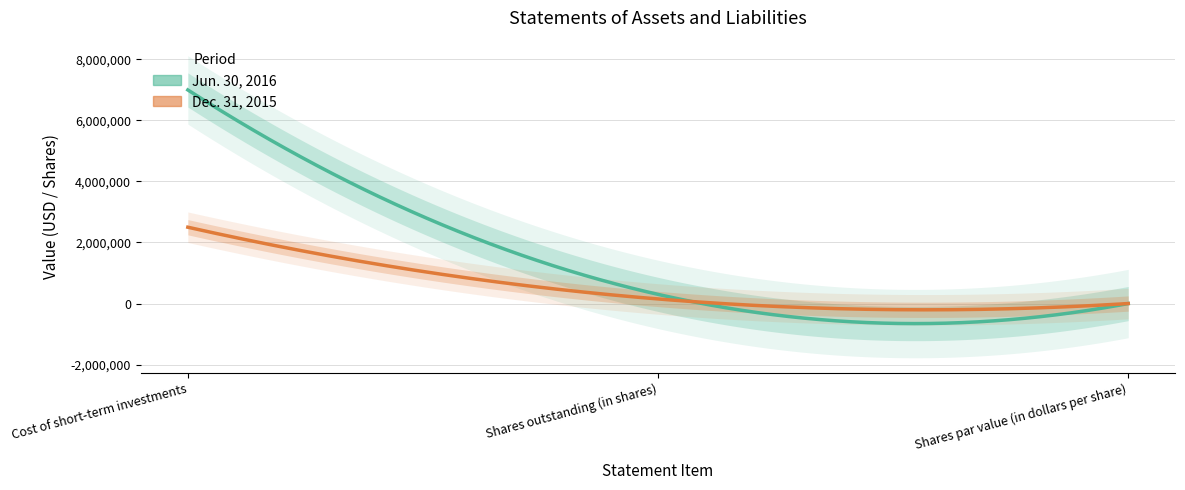

Rank the series at Shares par value (in dollars per share) from lowest to highest value.

Jun. 30, 2016, Dec. 31, 2015